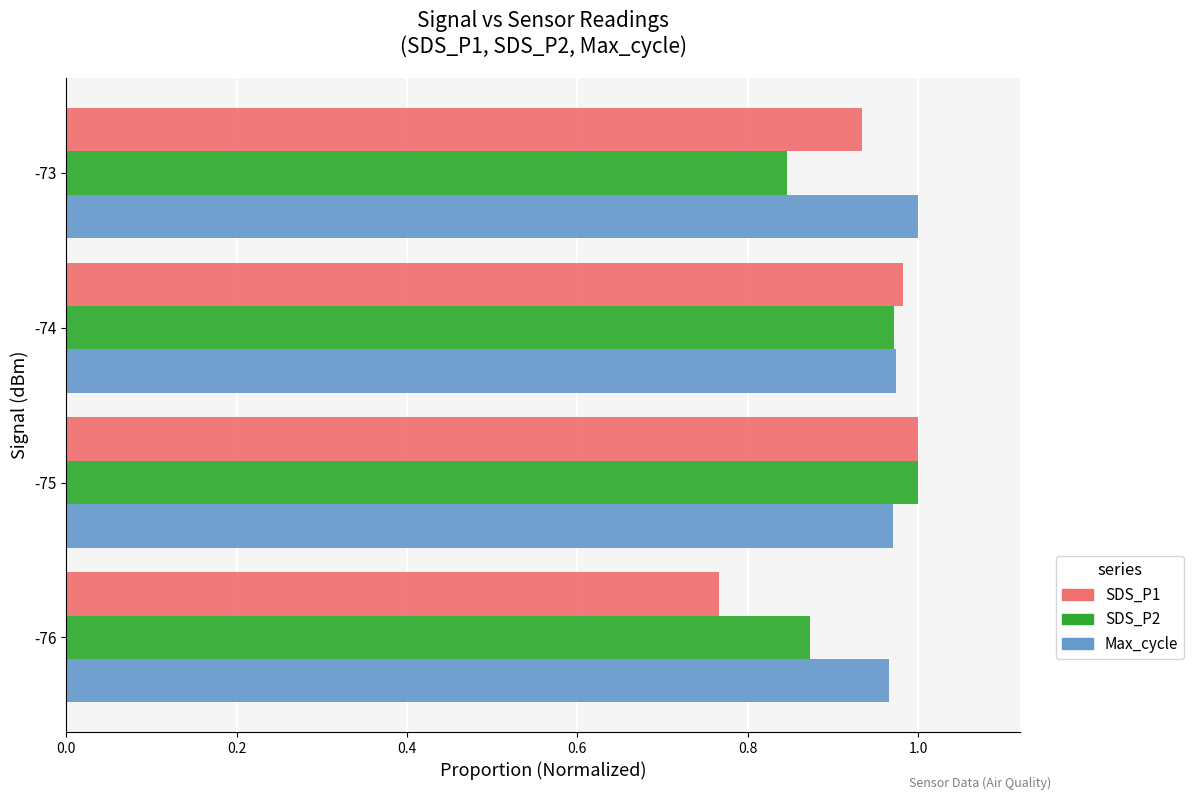

At which label is SDS_P2 closest to 0?

-73